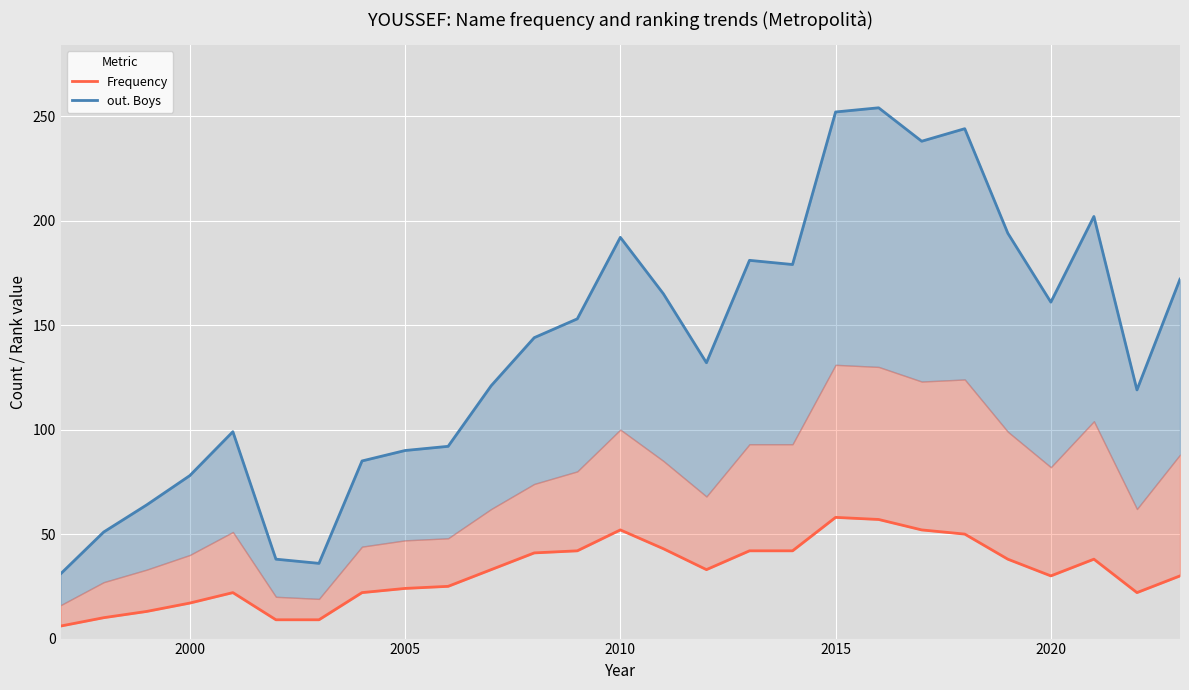

True or false: out. Boys line and Frequency line cross at least once.

False